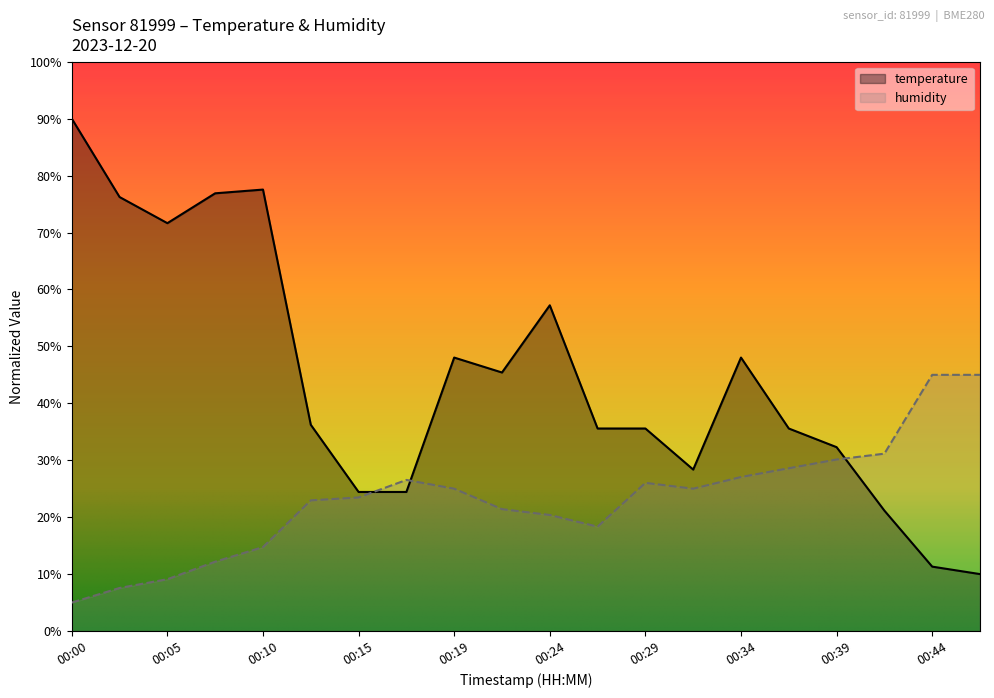

Between which two adjacent categories do temperature and humidity first intersect?

00:15 and 00:17